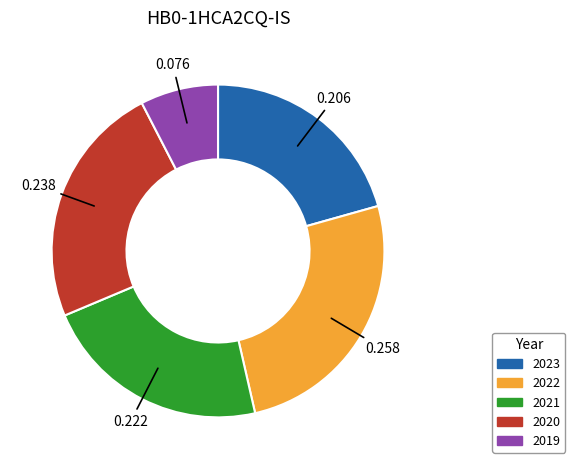

Is there any slice that represents more than half of the pie?

No